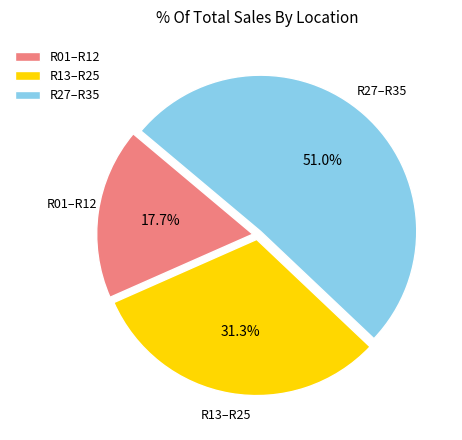

To the nearest percent, what is the average slice percentage?

33%